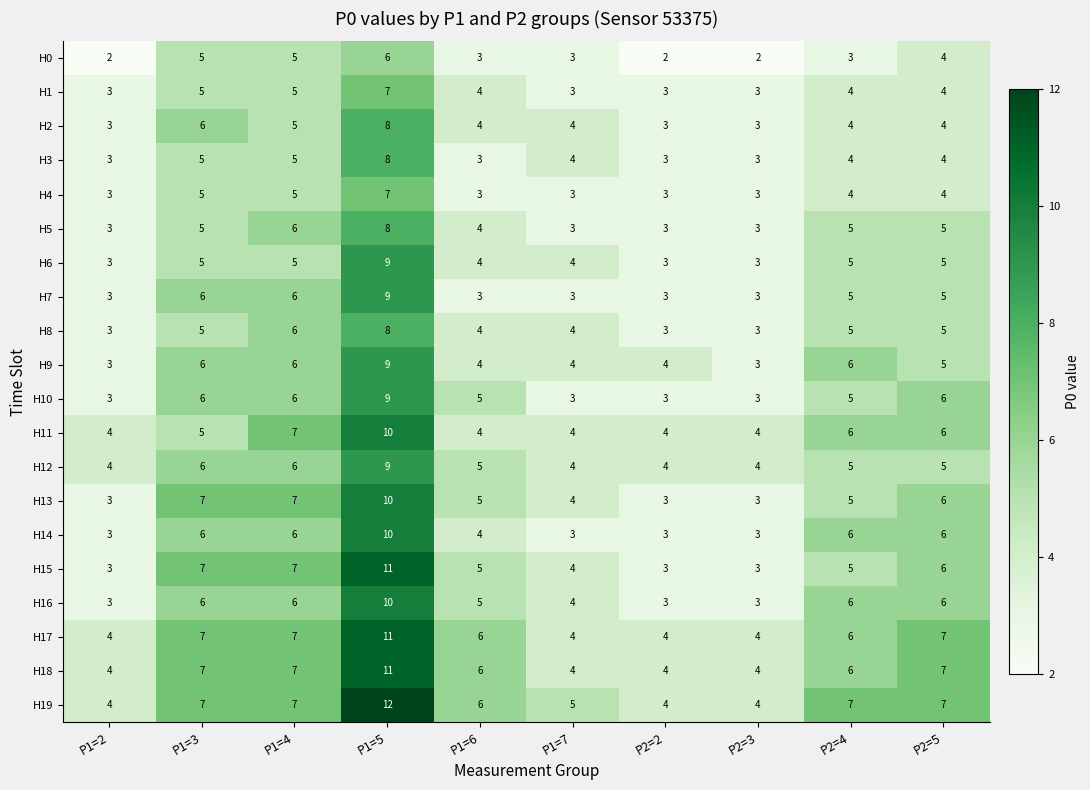

Which series changed the most between P2=2 and P2=3?

H9